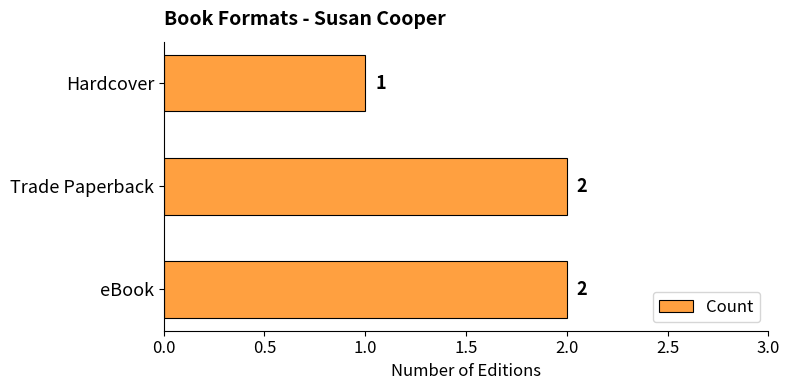

True or false: the data shows 2 at eBook.

True